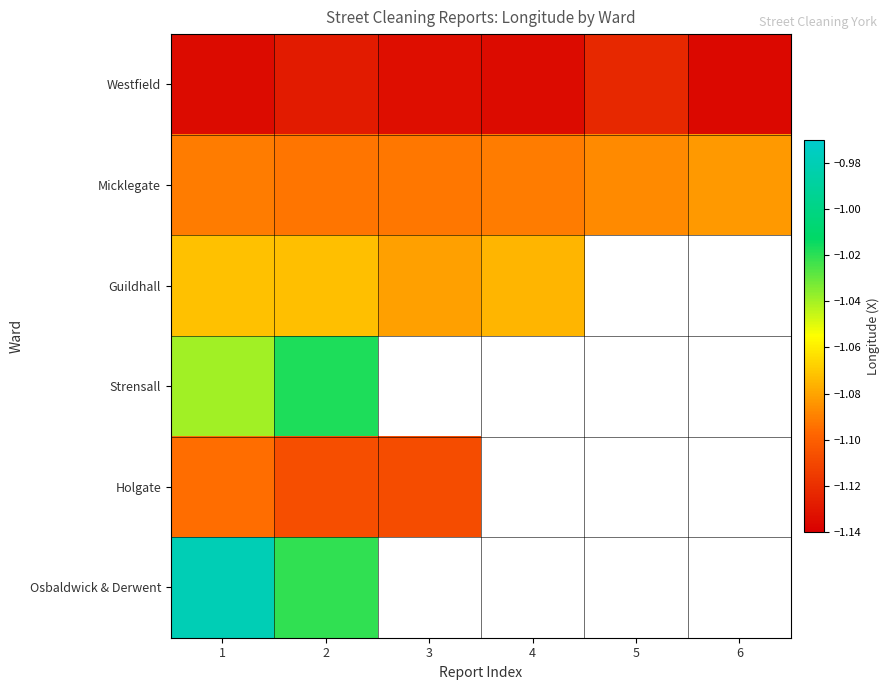

Rank the series by their maximum value, from lowest to highest.

Westfield, Holgate, Micklegate, Guildhall, Strensall, Osbaldwick & Derwent